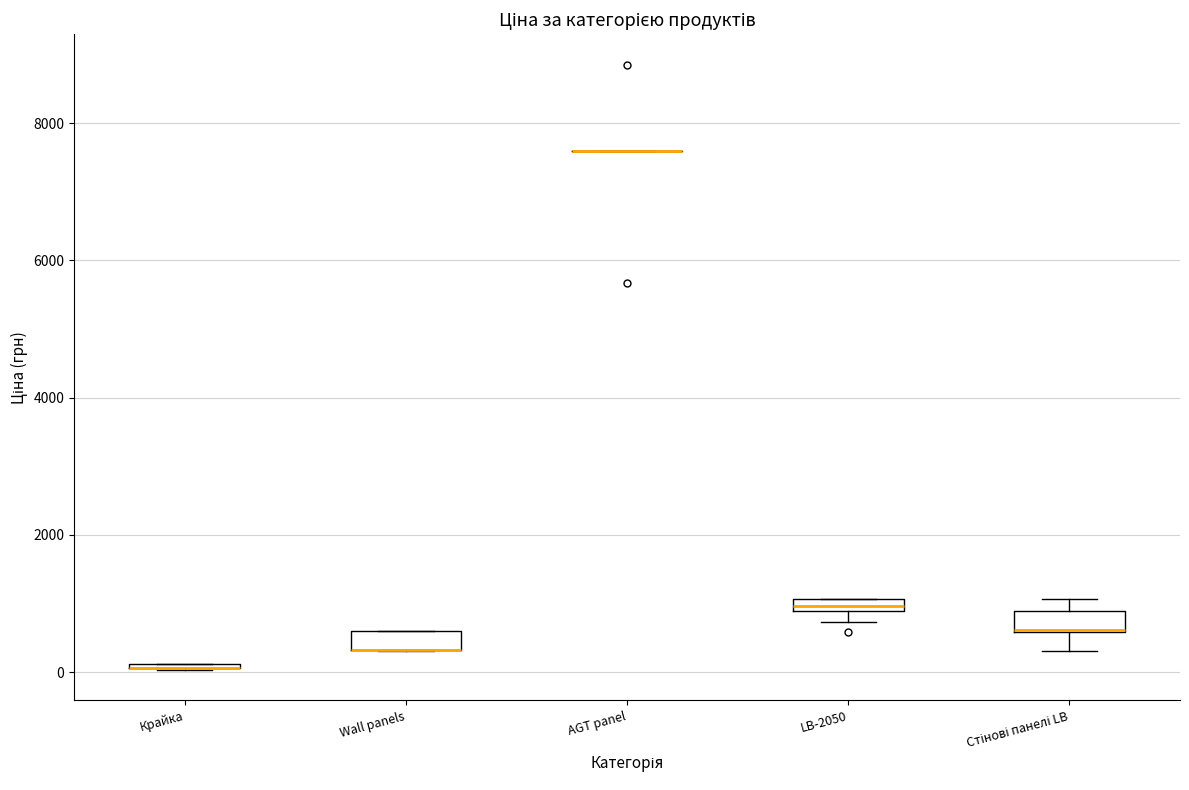

Where is the lower edge of the box for Стінові панелі LB on the y-axis? The values are not printed on the chart, so give them approximately, as read against the axis.

600